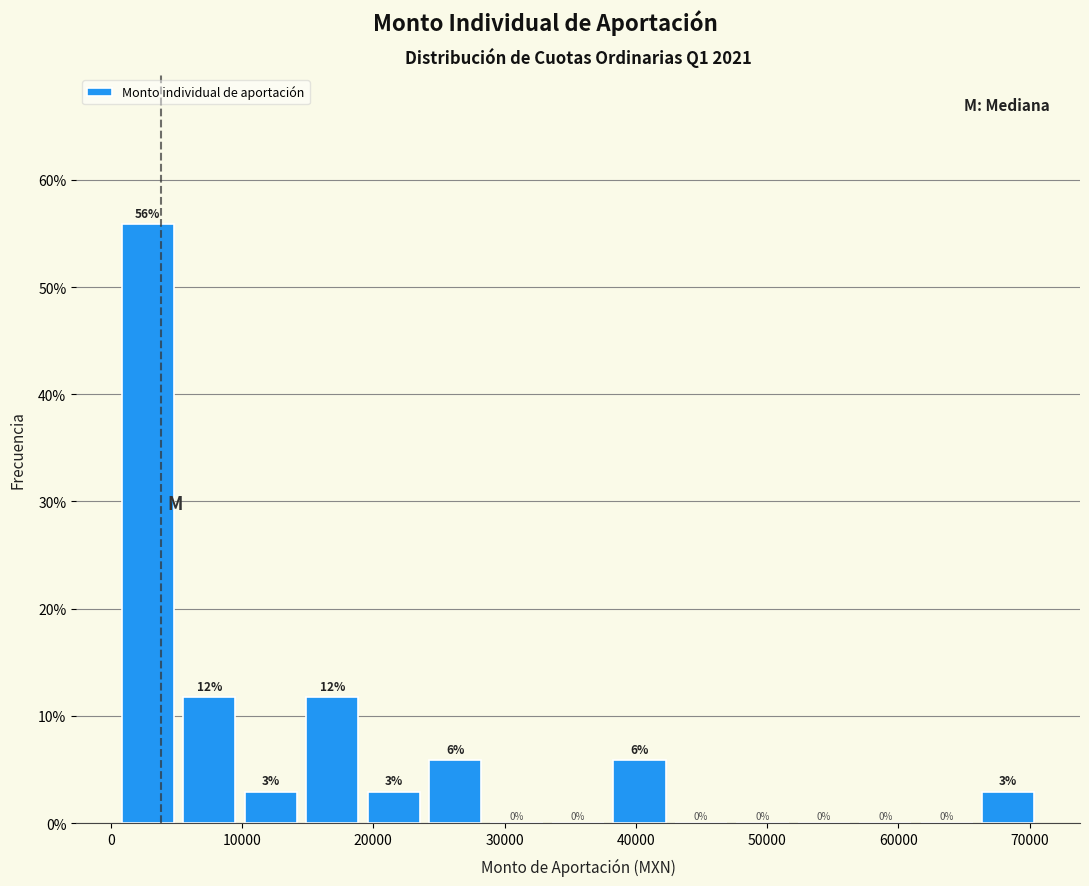

Over which range of the x-axis is the bar tallest?

0 to 5000